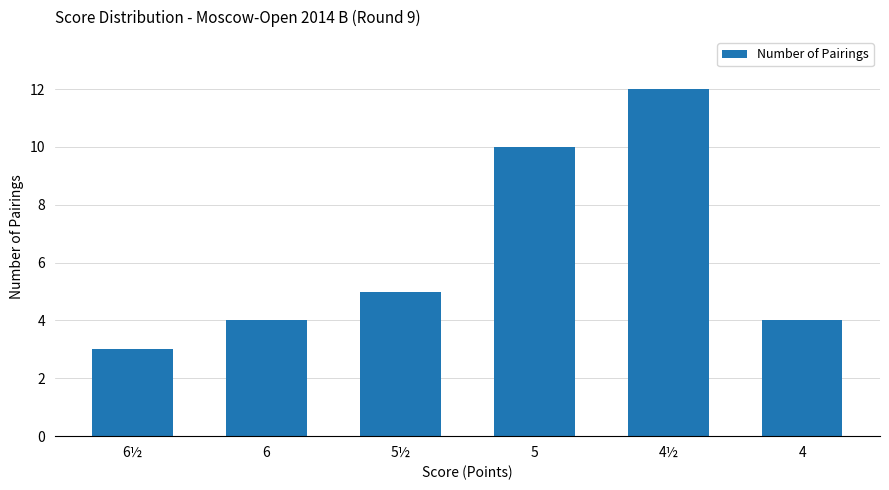

What is the average value?

6